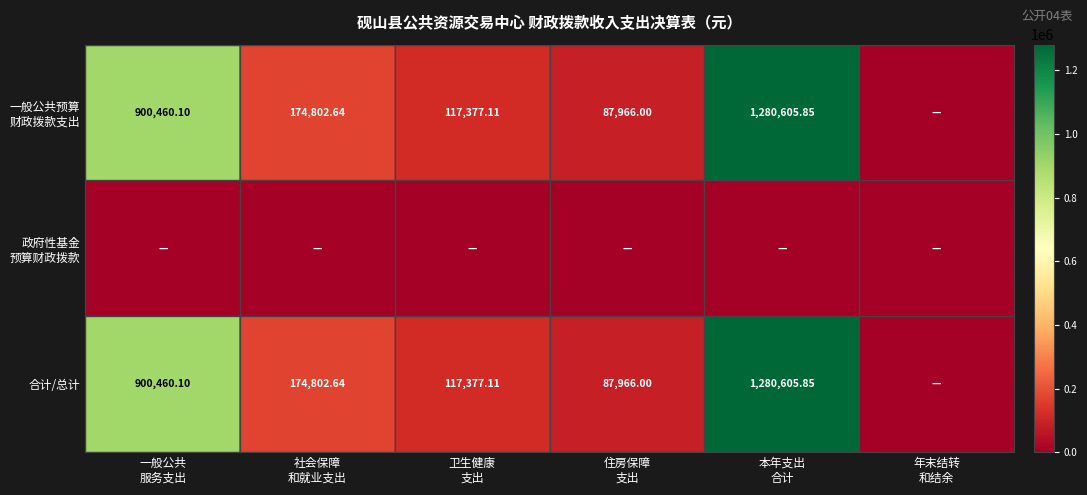

Is it true that 政府性基金 预算财政拨款 equals 0.0 at 住房保障 支出?

True